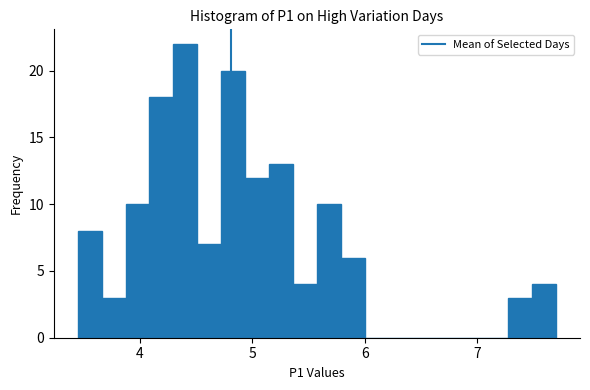

Around what value on the x-axis is the tallest bar? Give the approximate position of its centre, as read against the axis.

4.4